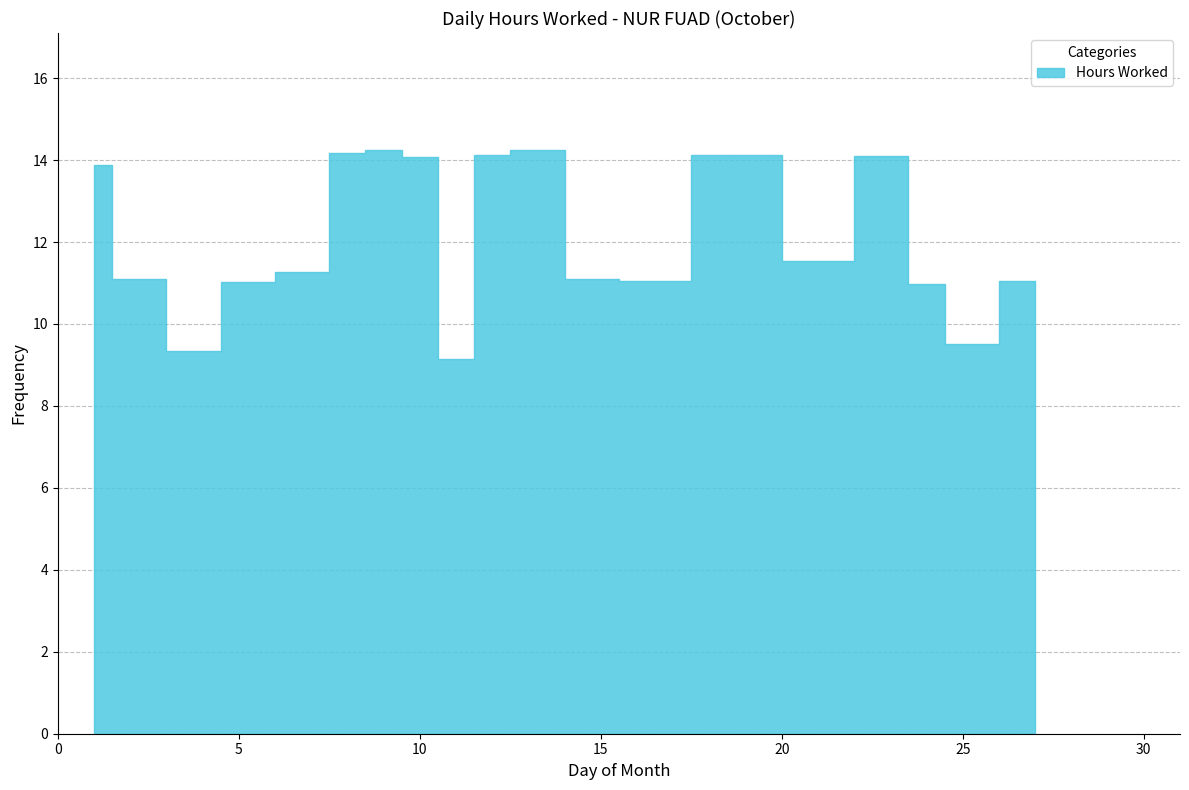

What is the difference between the second highest and second lowest values?

4.9